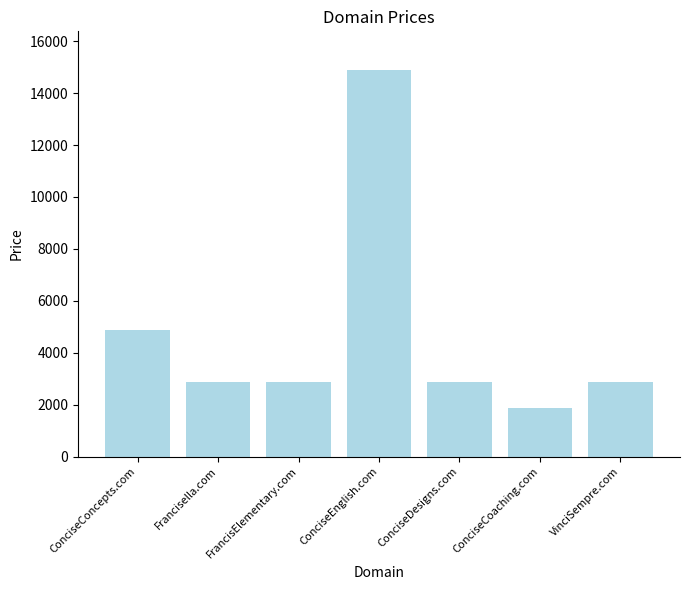

Reading right to left, transcribe all the data shown in this chart.

2888	1888	2888	14888	2888	2888	4888